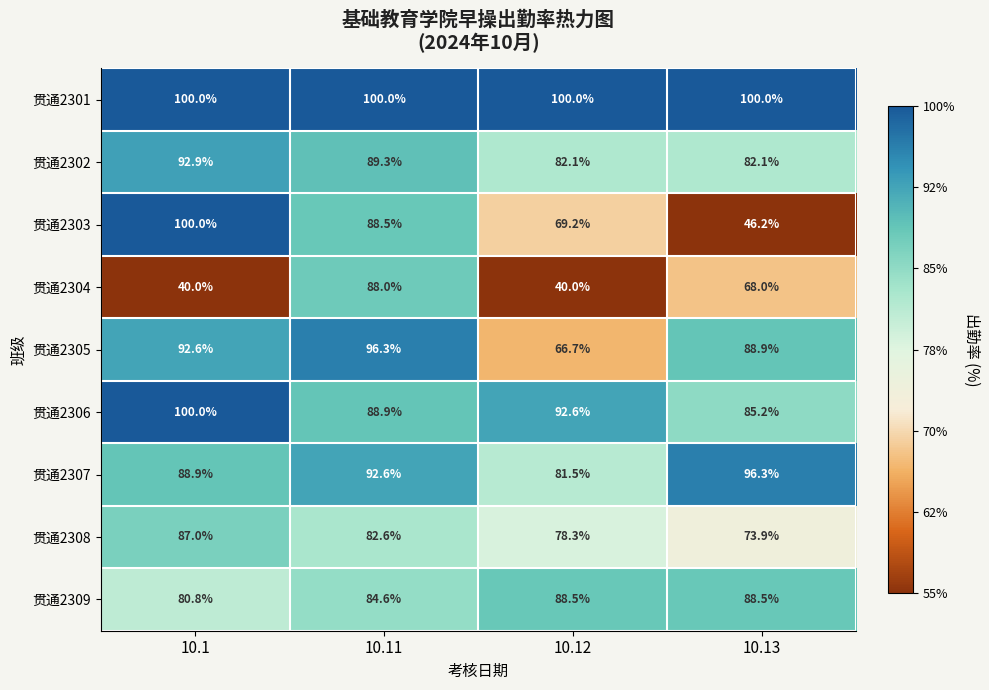

Where is 贯通2304 nearest to the value 64?

10.13